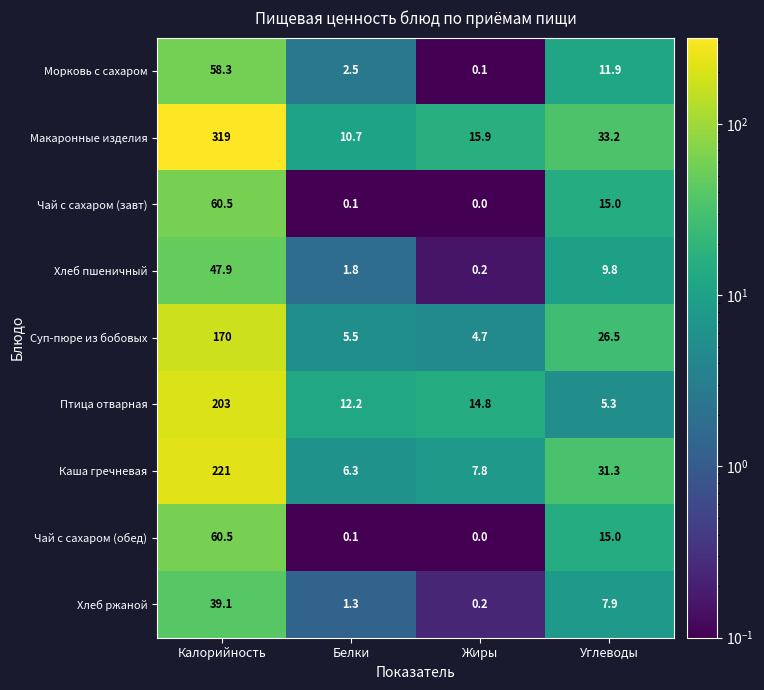

Between Жиры and Углеводы, which series saw the biggest shift?

Каша гречневая